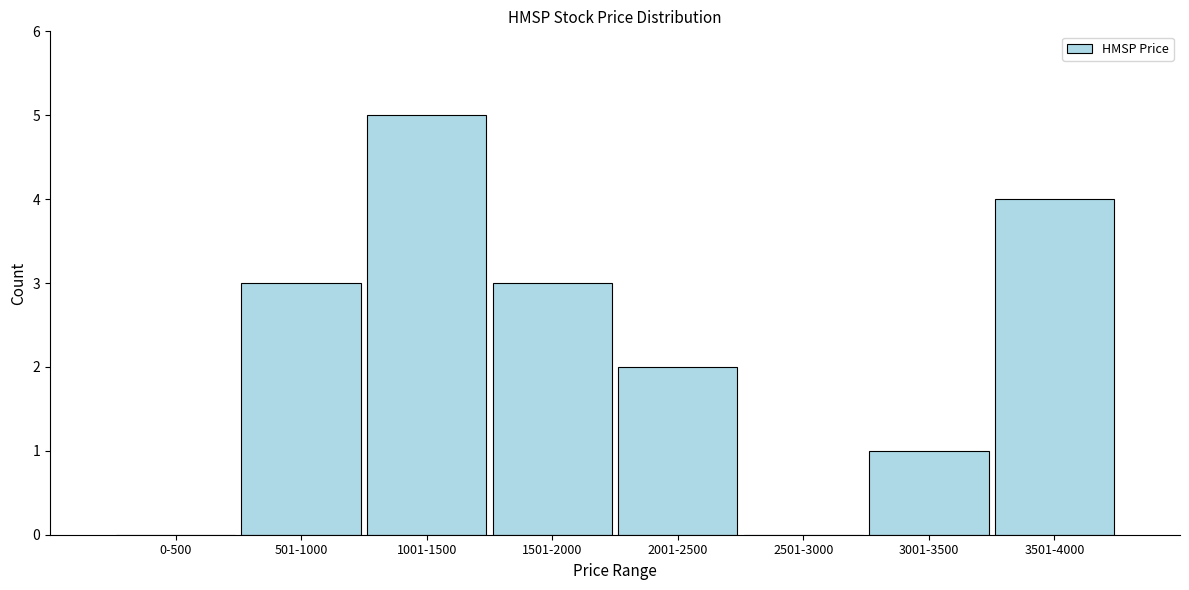

Reading right to left, list all the values displayed in this chart.

3501-4000=4	3001-3500=1	2501-3000=0	2001-2500=2	1501-2000=3	1001-1500=5	501-1000=3	0-500=0